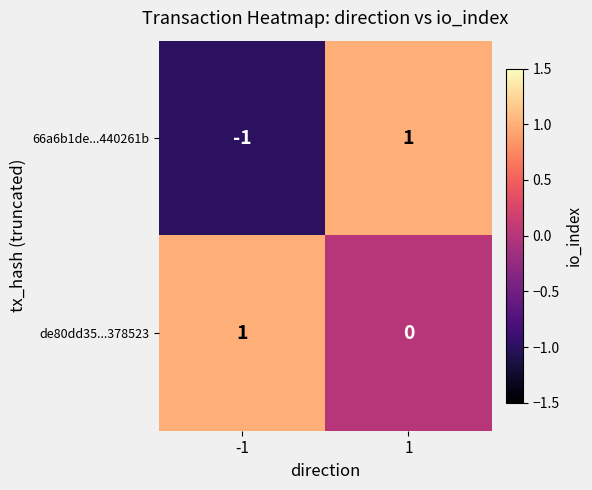

What is the difference between the highest and lowest values at 1?

1